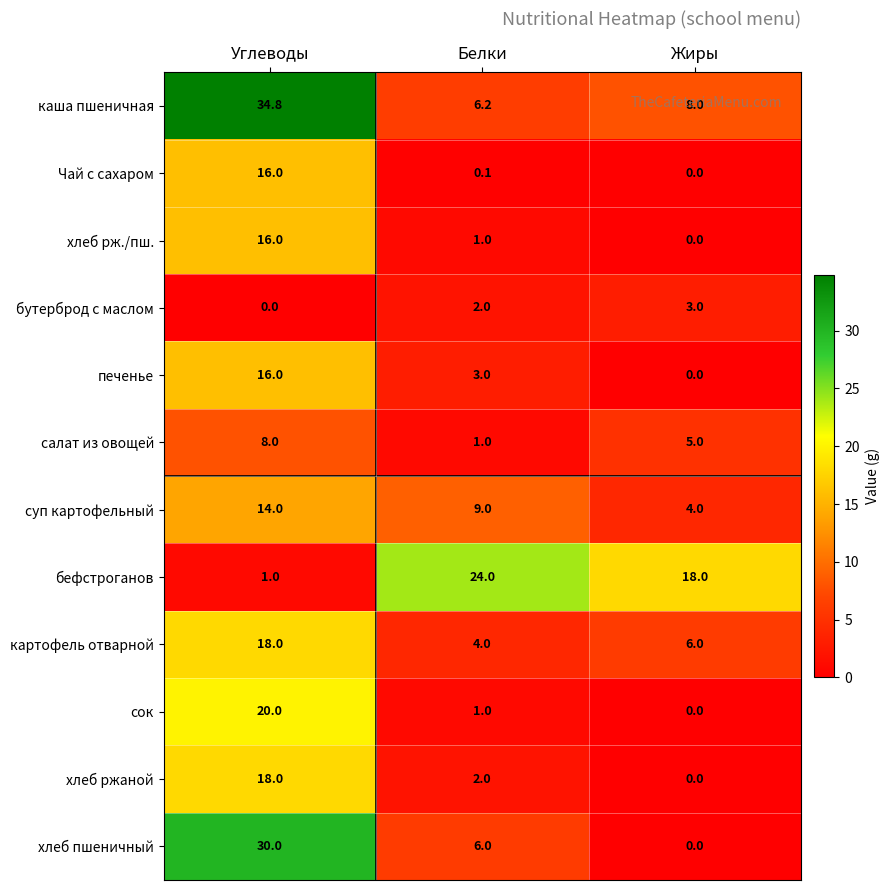

What is the sum of the хлеб ржаной values at Белки and Углеводы?

20.0